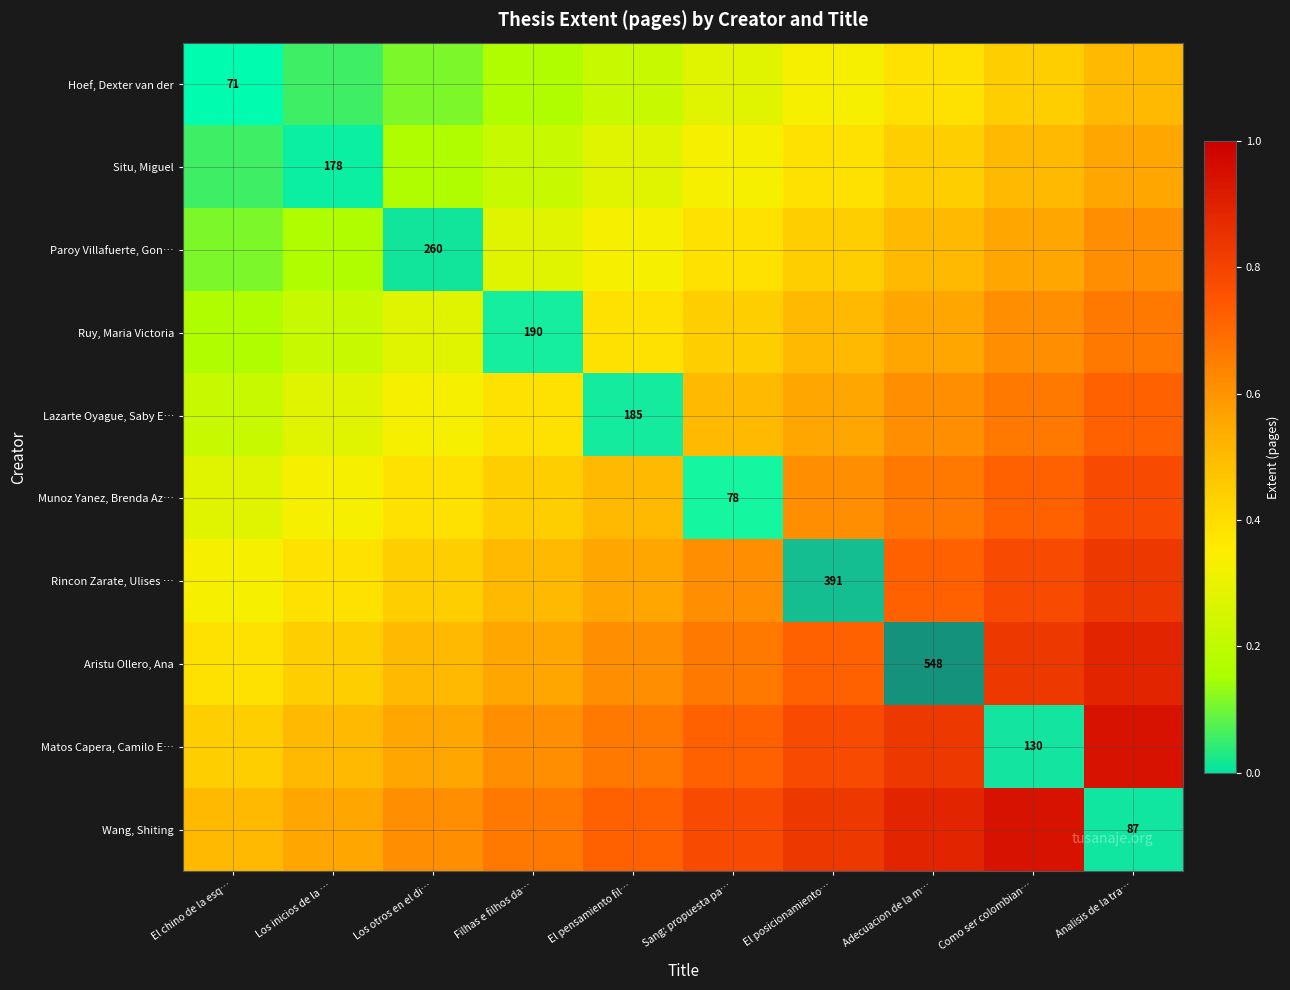

At Adecuacion de la m…, list the series in order from largest to smallest.

Hoef, Dexter van der, Situ, Miguel, Paroy Villafuerte, Gon…, Ruy, Maria Victoria, Lazarte Oyague, Saby E…, Munoz Yanez, Brenda Az…, Rincon Zarate, Ulises …, Aristu Ollero, Ana, Matos Capera, Camilo E…, Wang, Shiting